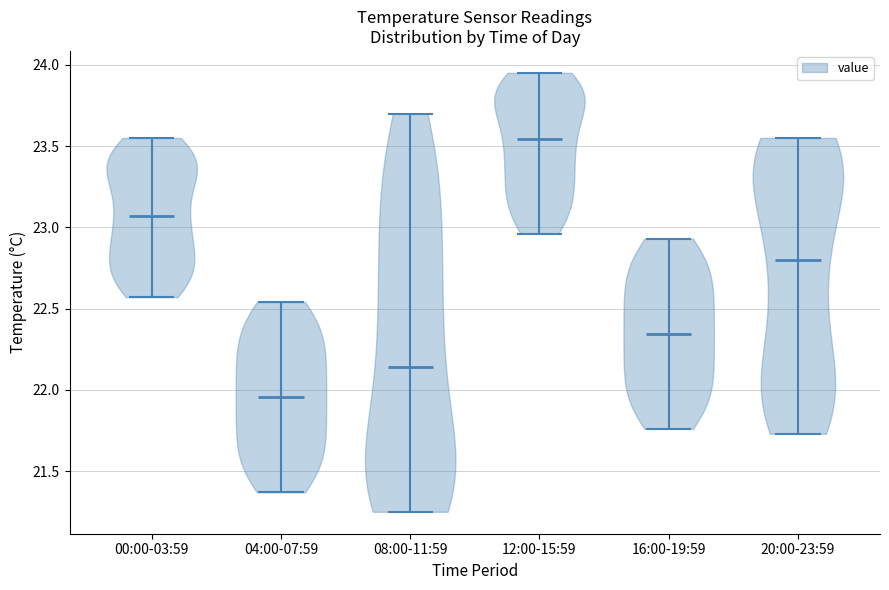

Which violin has the highest median line?

12:00-15:59